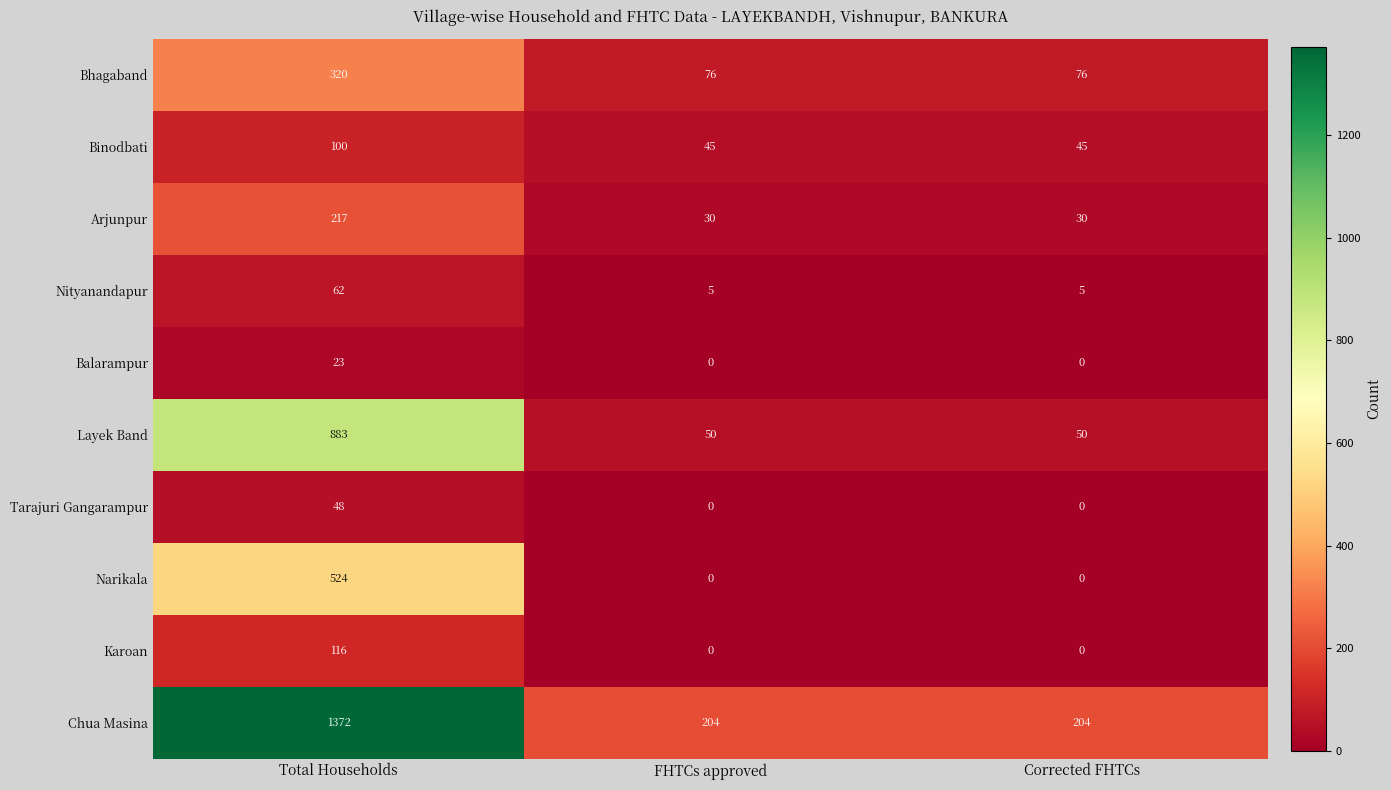

How many positive values does the Balarampur series have?

1